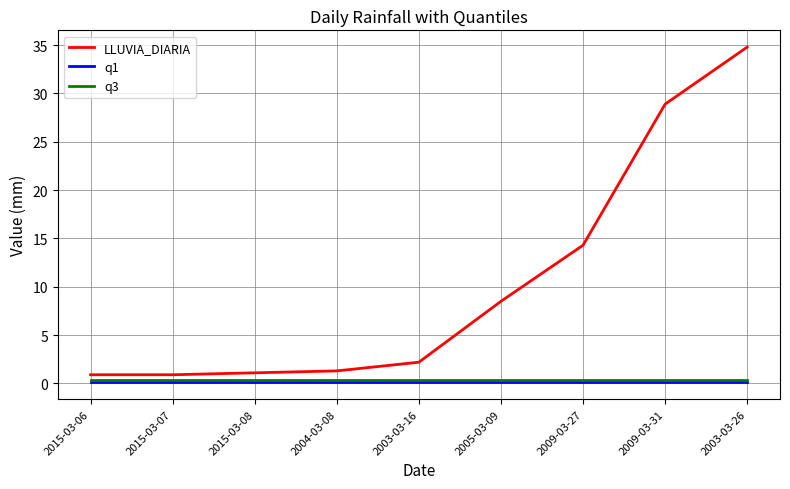

What is the spread (max minus min) of values at 2005-03-09?

8.4